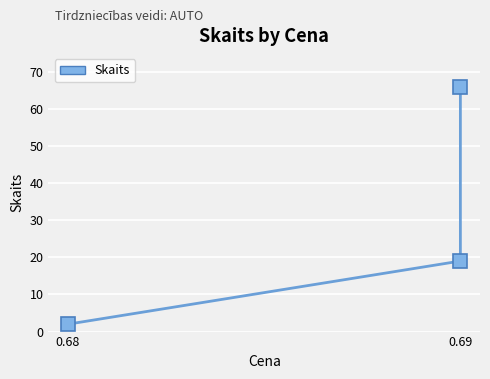

Approximately how many times larger is the value at 0.69 compared to 0.69?

3.5